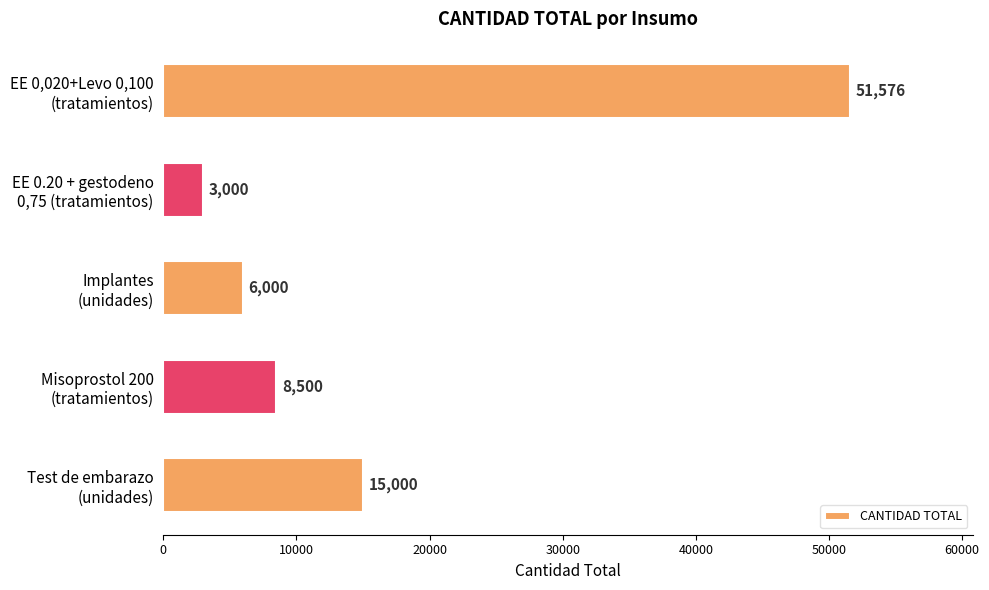

What is the difference between the second highest and minimum values?

12000